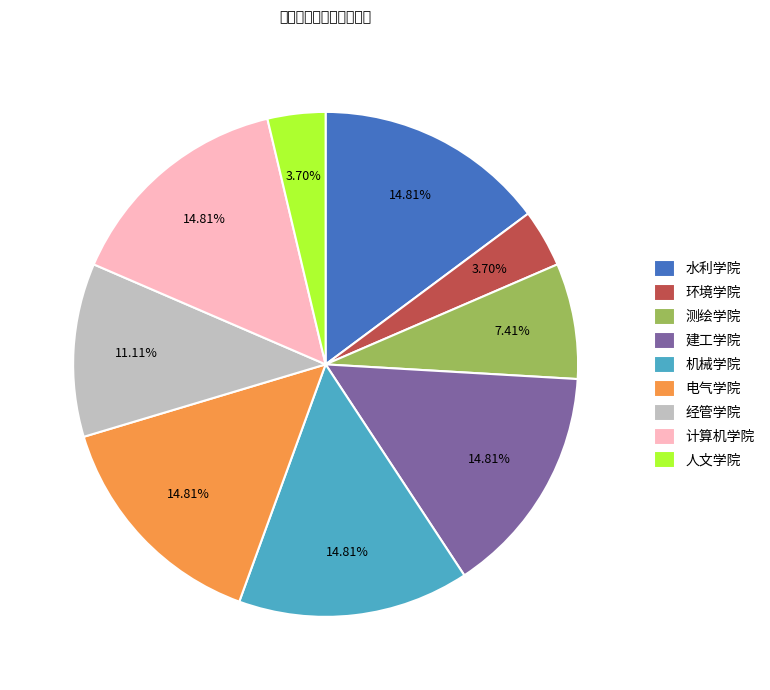

How many slices are in this pie chart?

9